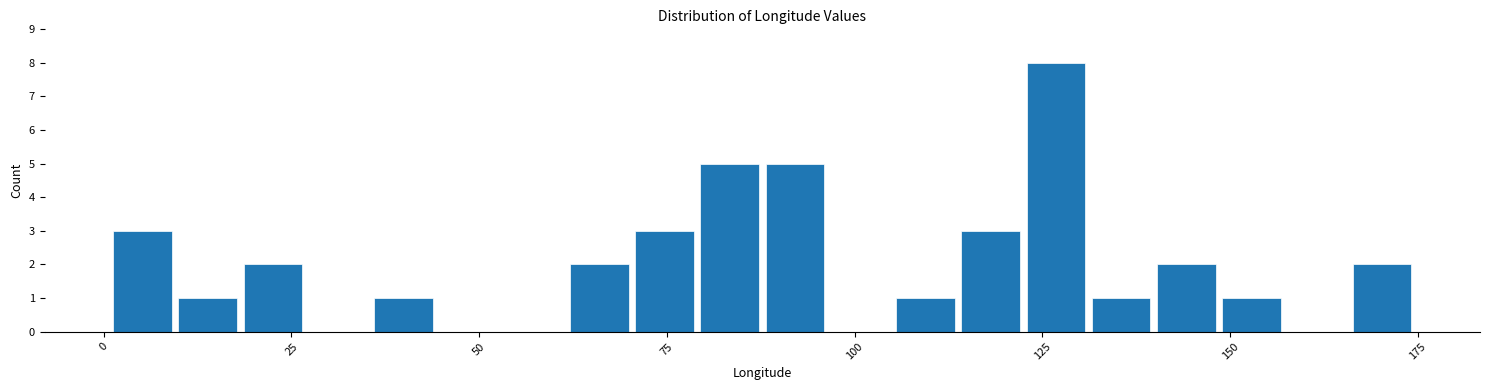

Around what value on the x-axis is the tallest bar? Give the approximate position of its centre, as read against the axis.

125